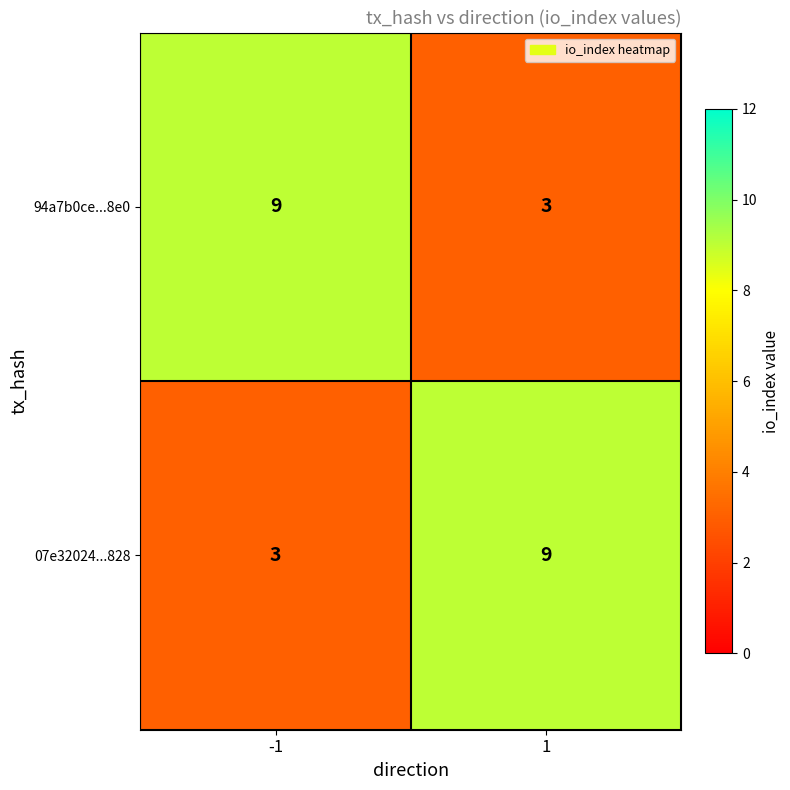

What is the difference between the 94a7b0ce...8e0 values at -1 and 1?

6